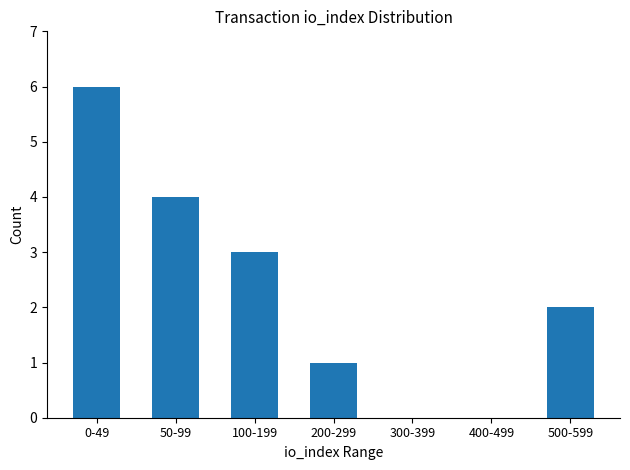

Which category has the highest value across all series?

0-49